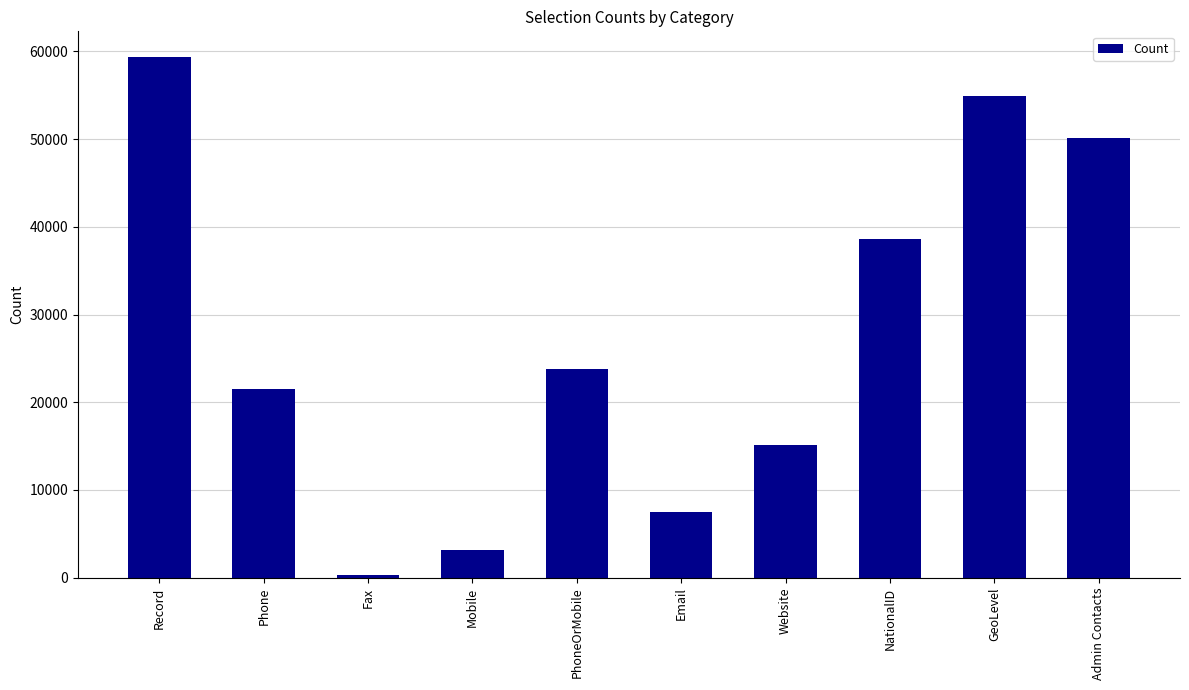

True or false: the data shows 21455 at Phone.

True